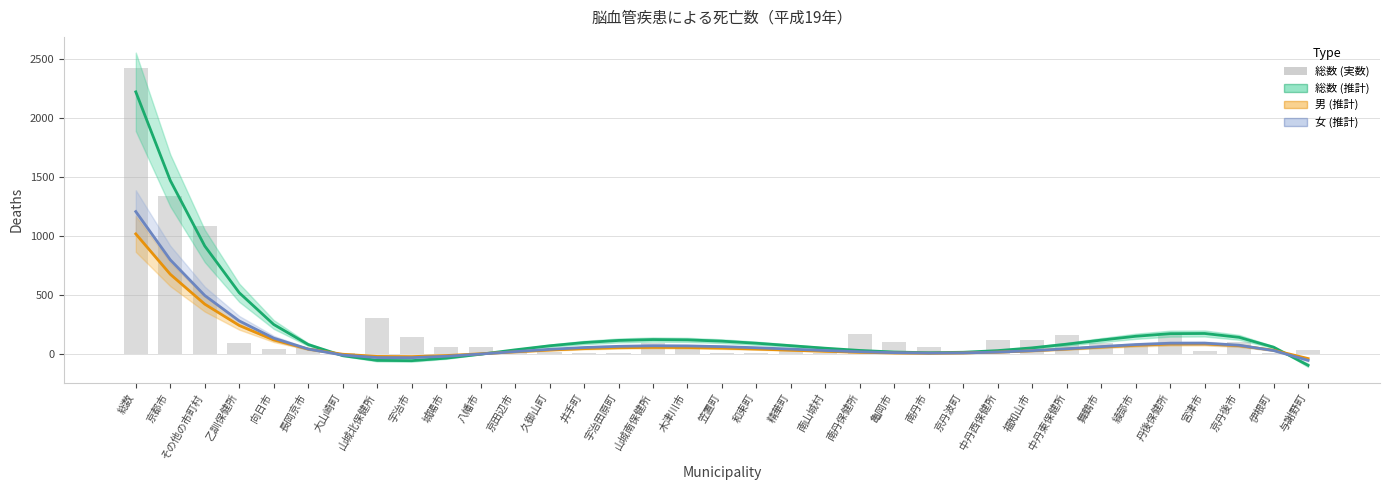

What is the approximate value of 総数 (推計) at 与謝野町?

-99.3